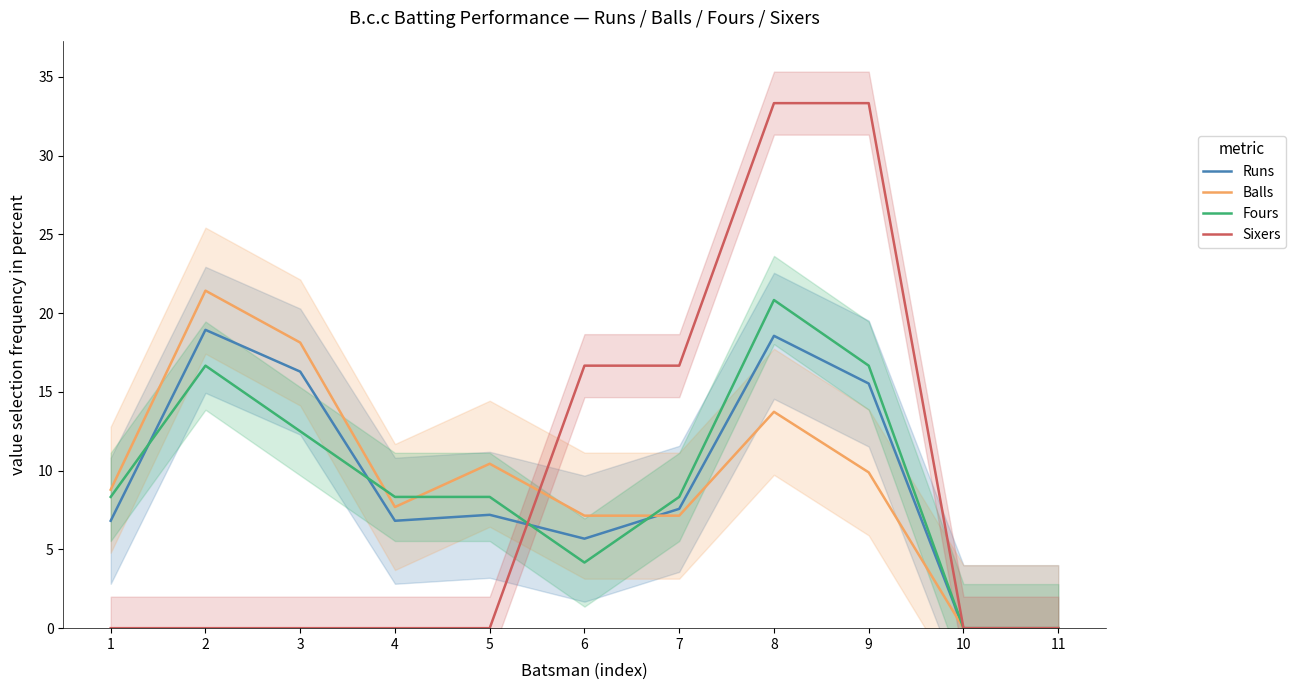

True or false: Runs has more than 2 points higher than both neighbors.

True